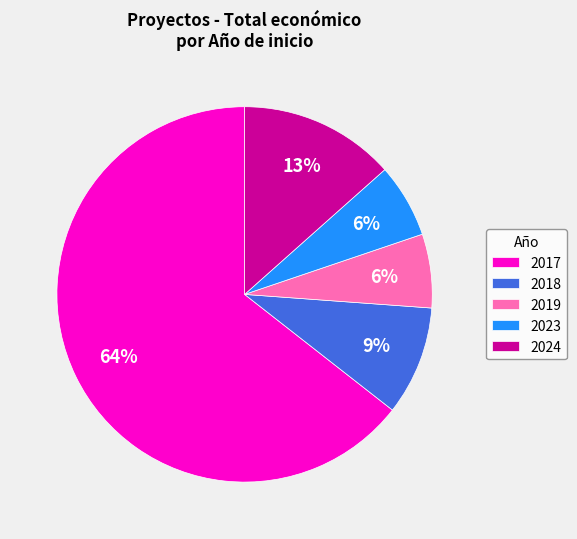

To the nearest percent, what is the average slice percentage?

20%